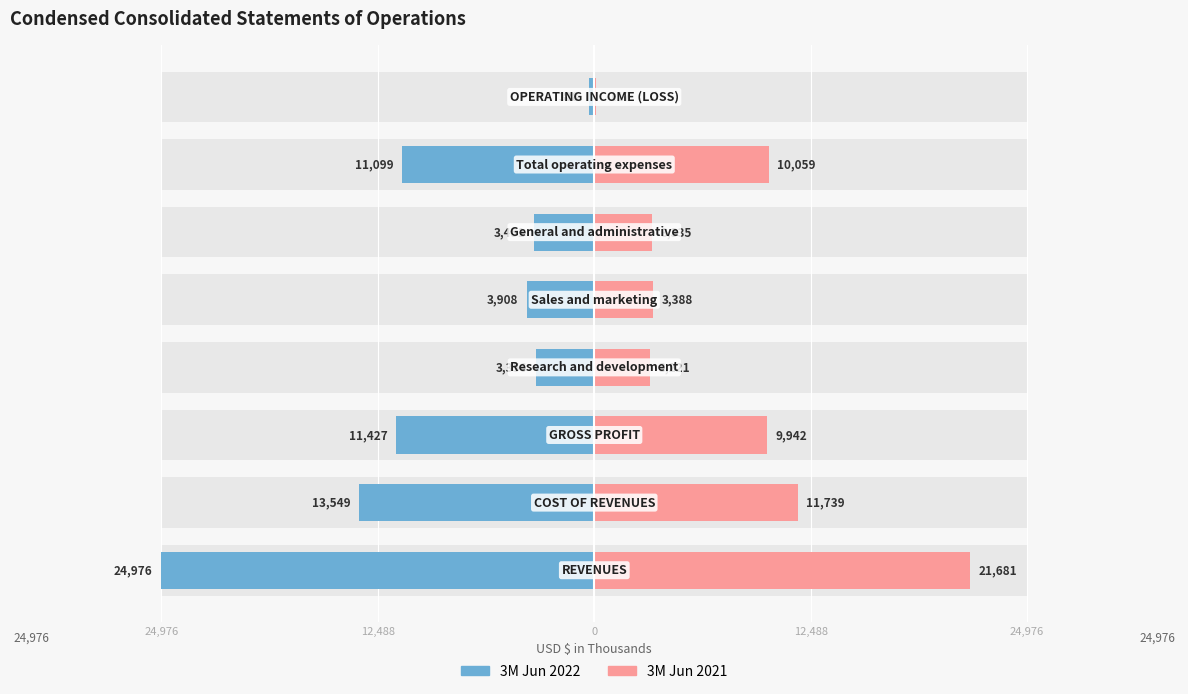

What is the difference between the second highest and minimum values in the 3M Jun 2021 series?

11622